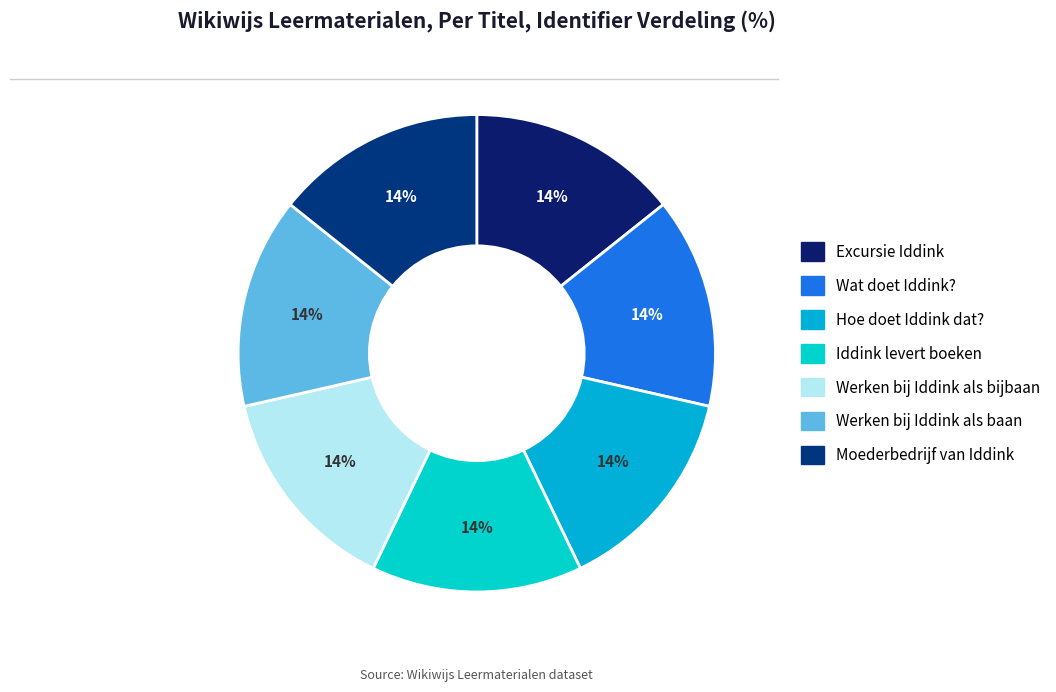

Which has a higher value, Wat doet Iddink? or Excursie Iddink?

Wat doet Iddink?